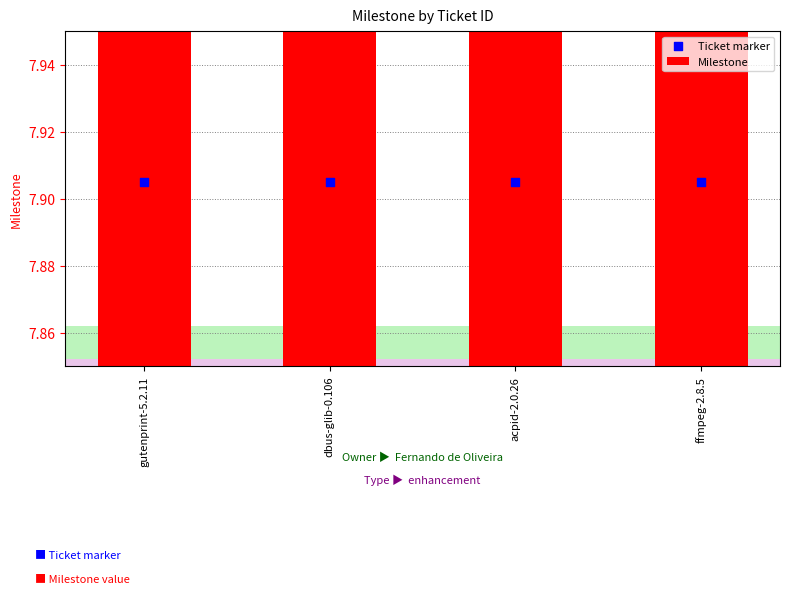

What is the total value across all series at acpid-2.0.26?

15.8